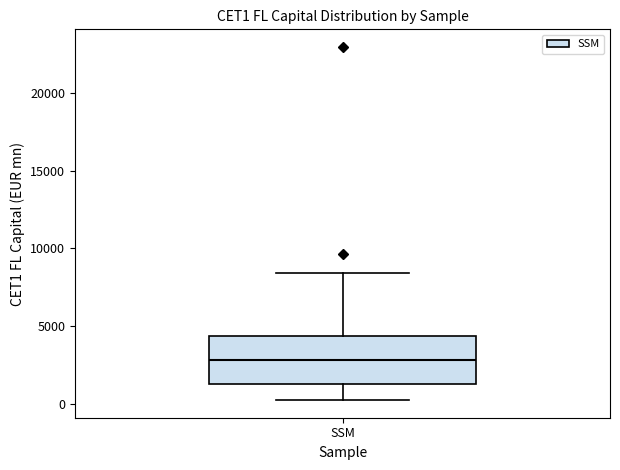

Transcribe this box plot: give where the median line is, the range the box spans, and where the two whiskers end, as read against the y-axis. The values are not printed on the chart, so give them approximately, as read against the axis.

median 3000, box 1500 to 4500, whiskers 0 to 8500